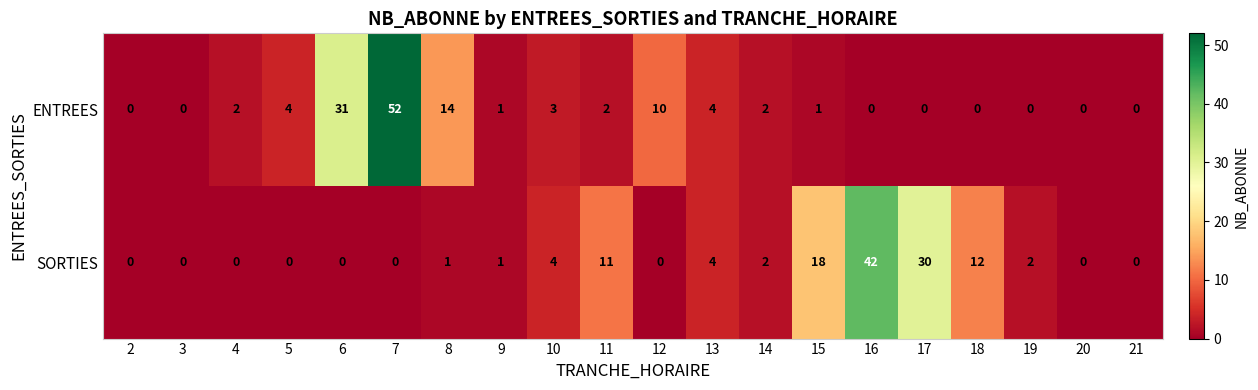

Count the number of data series in this chart.

2